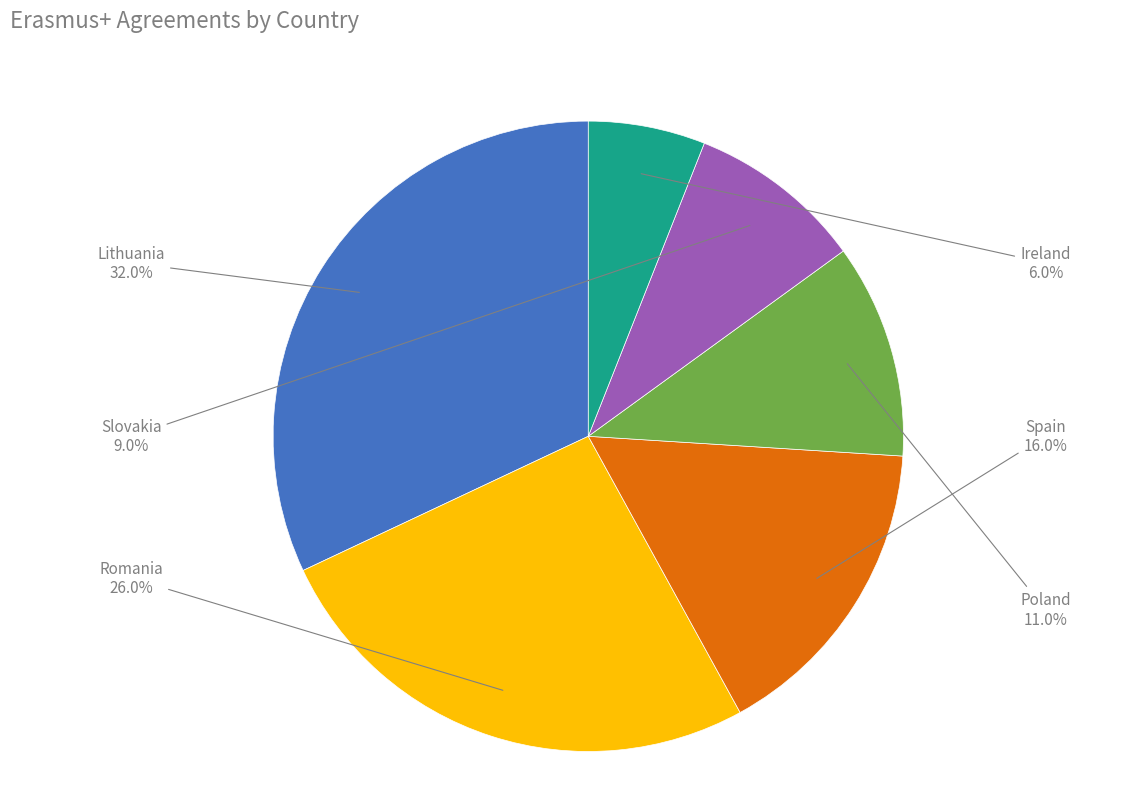

Does any single category account for the majority?

No